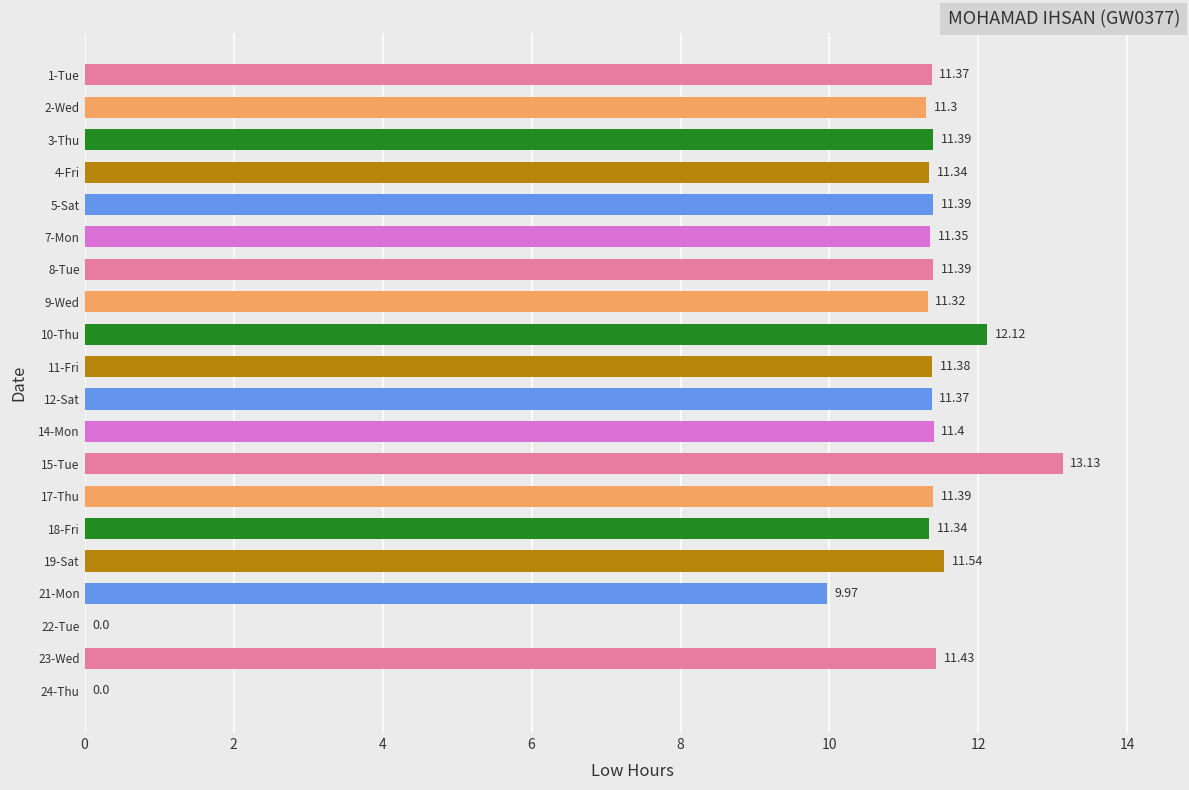

What is the ratio of the value at 11-Fri to the value at 7-Mon?

1.0